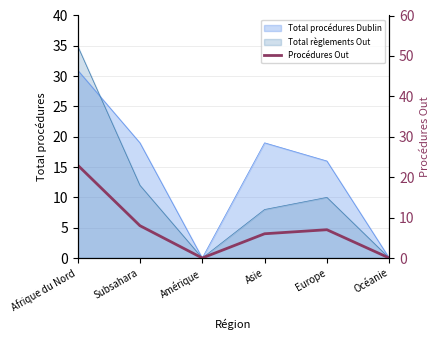

Rank the categories by value from highest to lowest.

Afrique du Nord, Subsahara, Europe, Asie, Amérique, Océanie